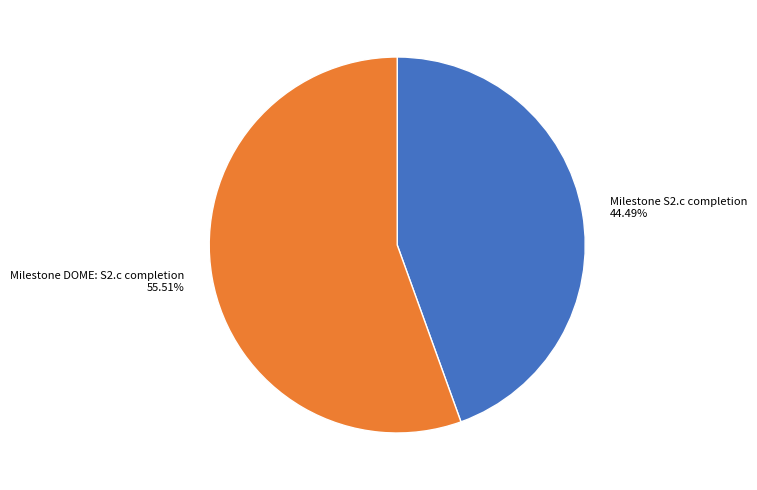

To the nearest percent, what percentage of the pie is Milestone DOME: S2.c completion?

56%